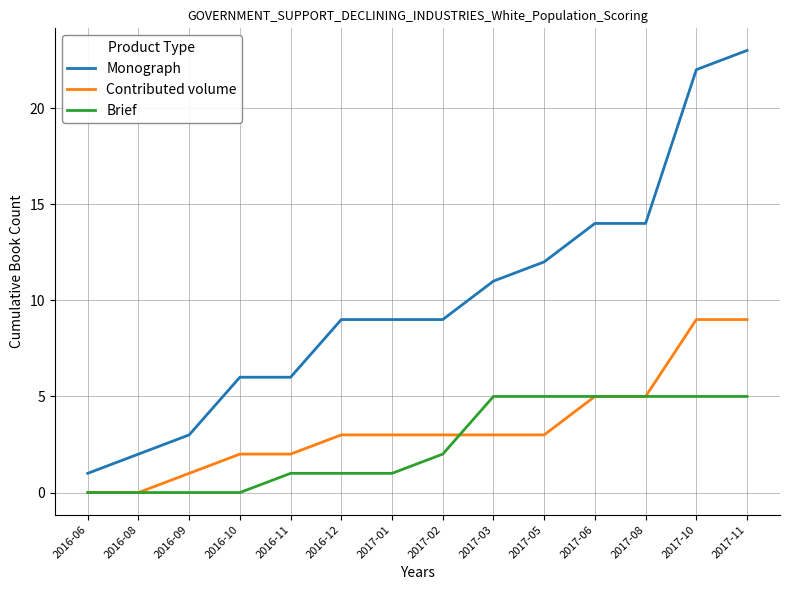

True or false: Monograph and Contributed volume cross at least once.

False